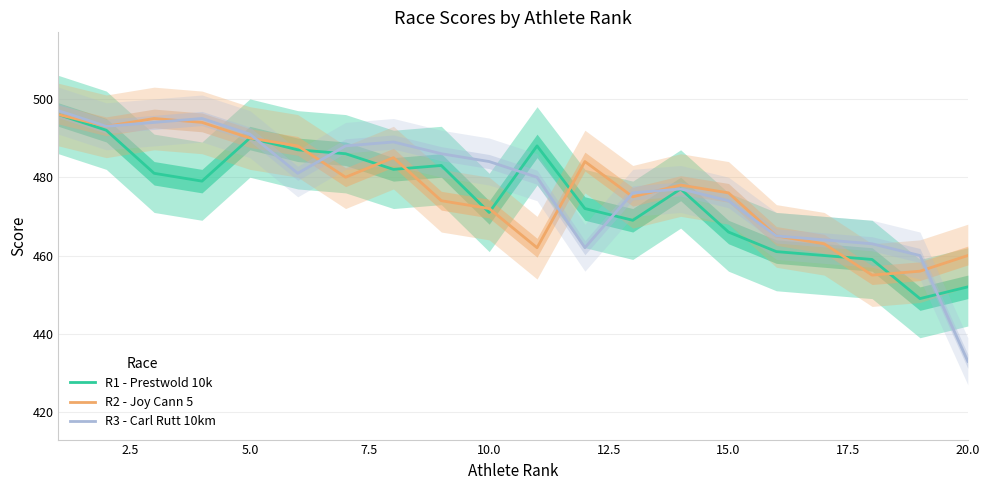

True or false: R1 - Prestwold 10k has more than 0 interior local peaks.

True